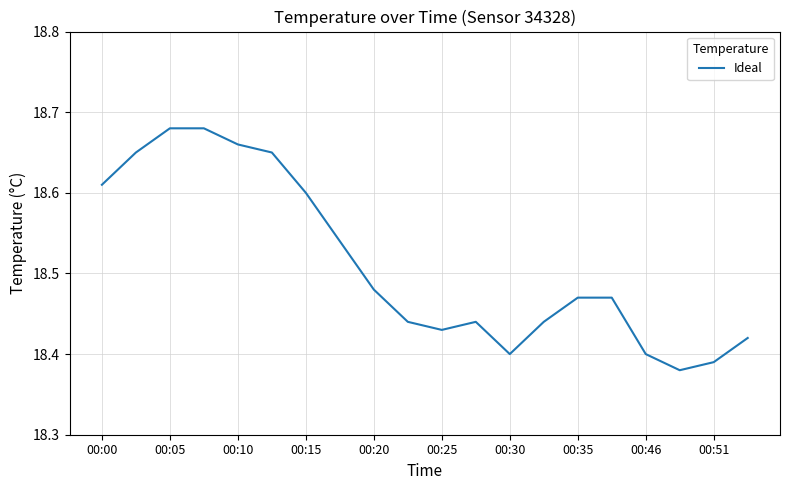

Is it true that the value at 00:30 is 18.4?

True